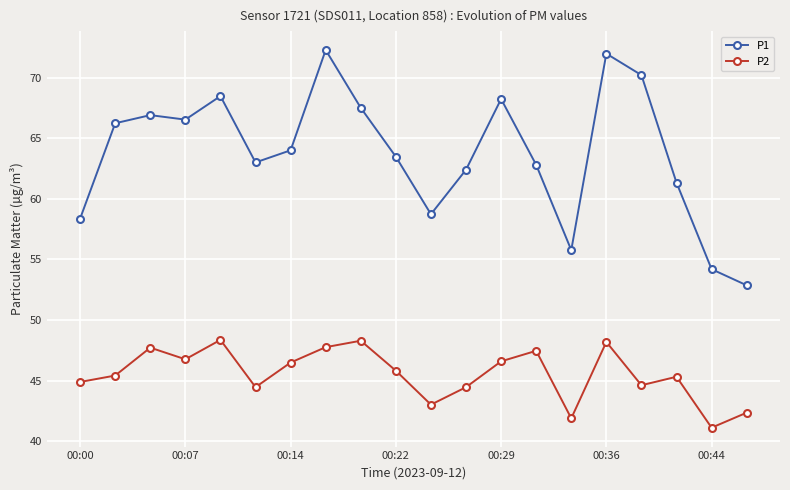

Rank the series by their average value, from lowest to highest.

P2, P1